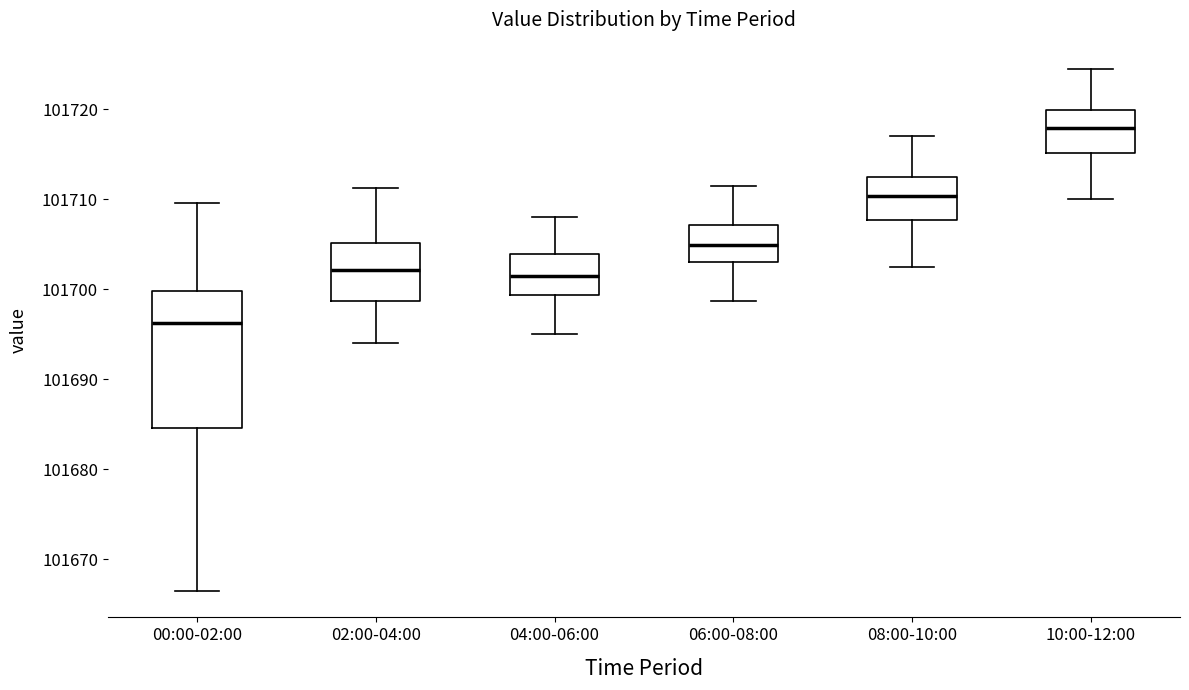

Which box is the tallest, from its lower edge to its upper edge?

00:00-02:00